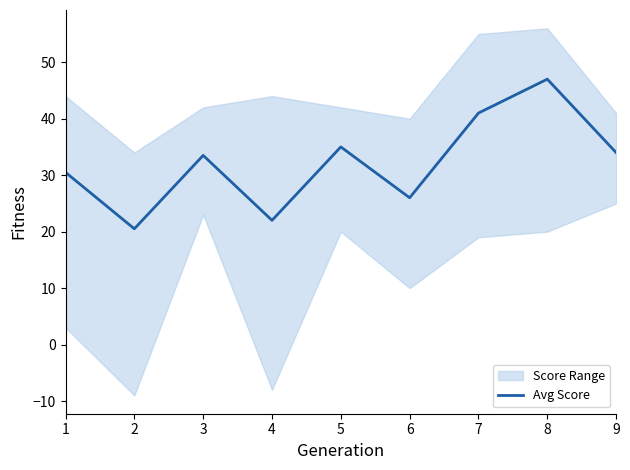

Reading left to right, transcribe all the data shown in this chart.

30.5	20.5	33.5	22.0	35.0	26.0	41.0	47.0	34.0